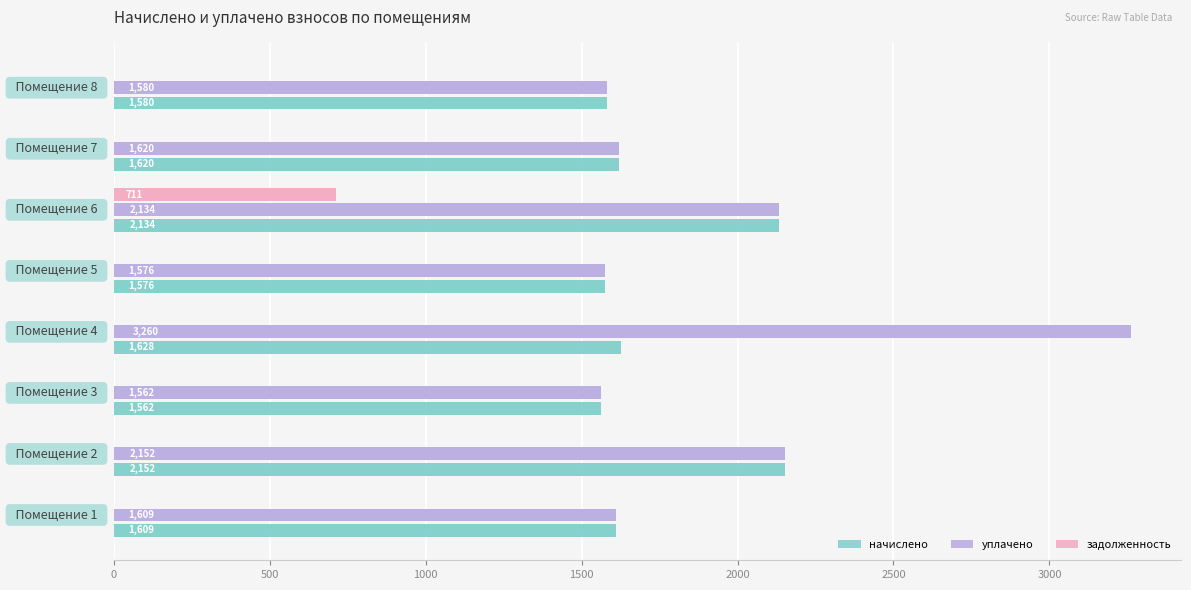

Which series has the largest total across all categories?

уплачено